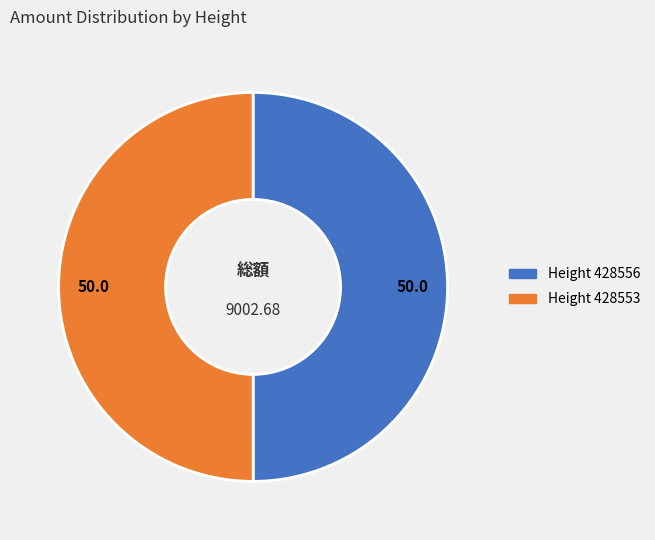

Combined, do Height 428556 and Height 428553 account for over 50%?

Yes